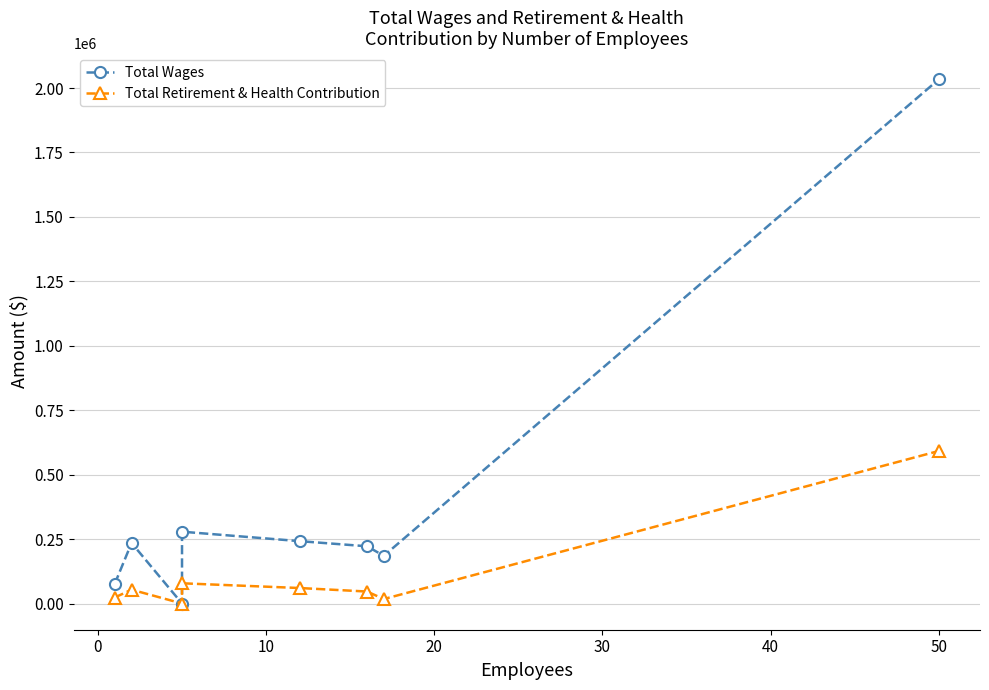

What is the sum of all Total Wages values?

3272721